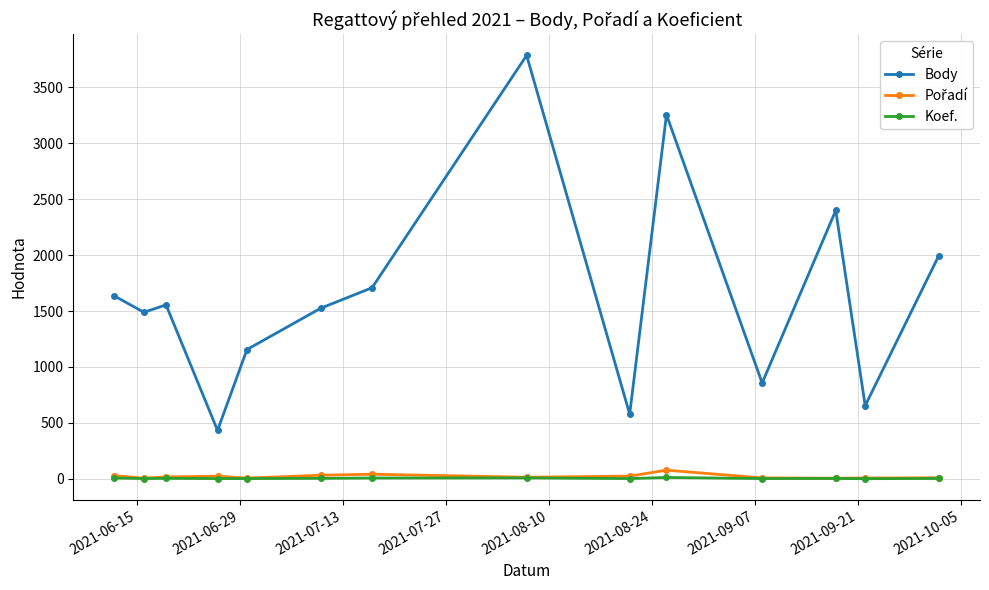

True or false: Body has more than 2 points higher than both neighbors.

True